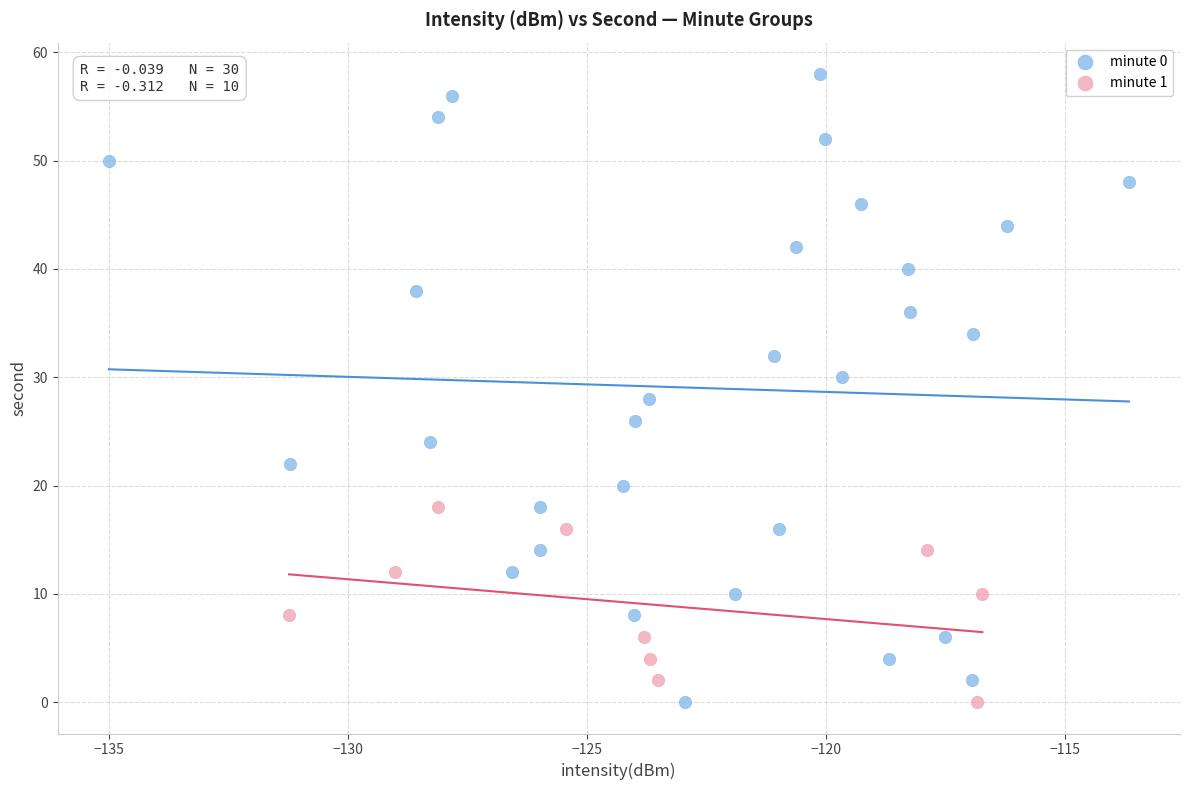

Which series contains the highest Y value?

minute 0